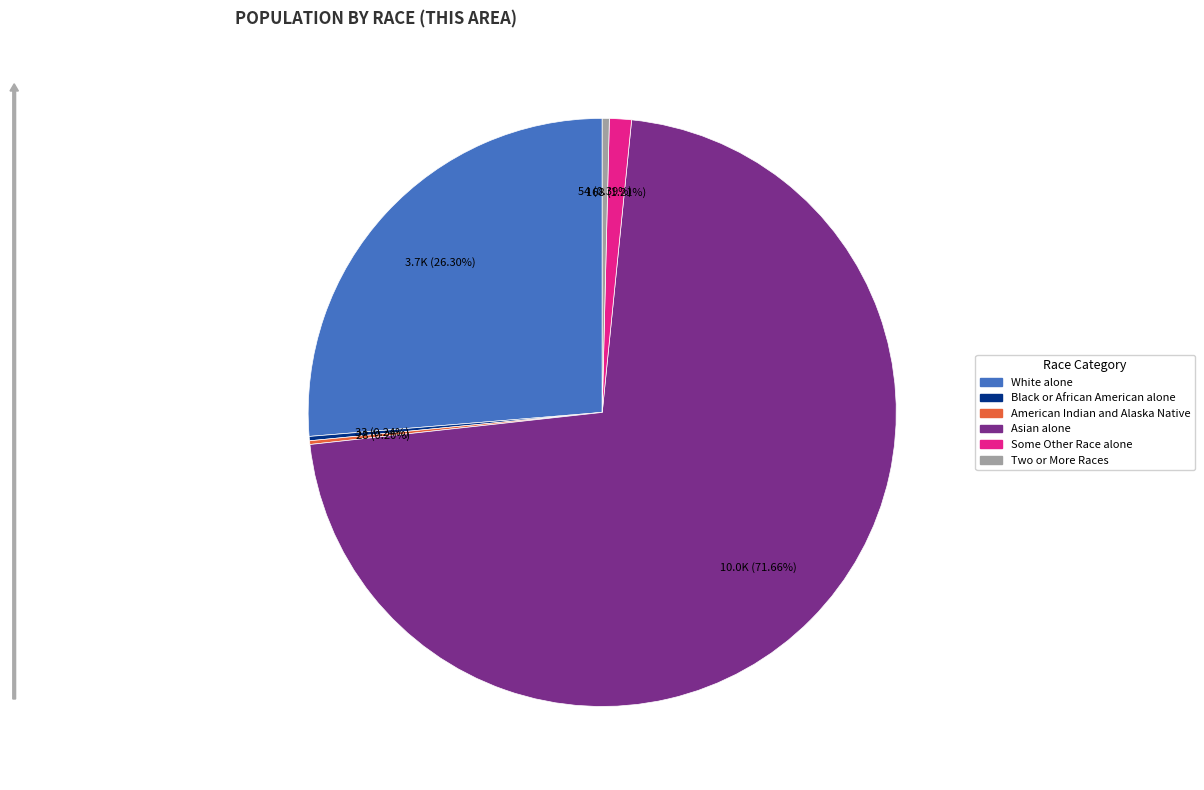

Is there a majority slice in this chart?

Yes